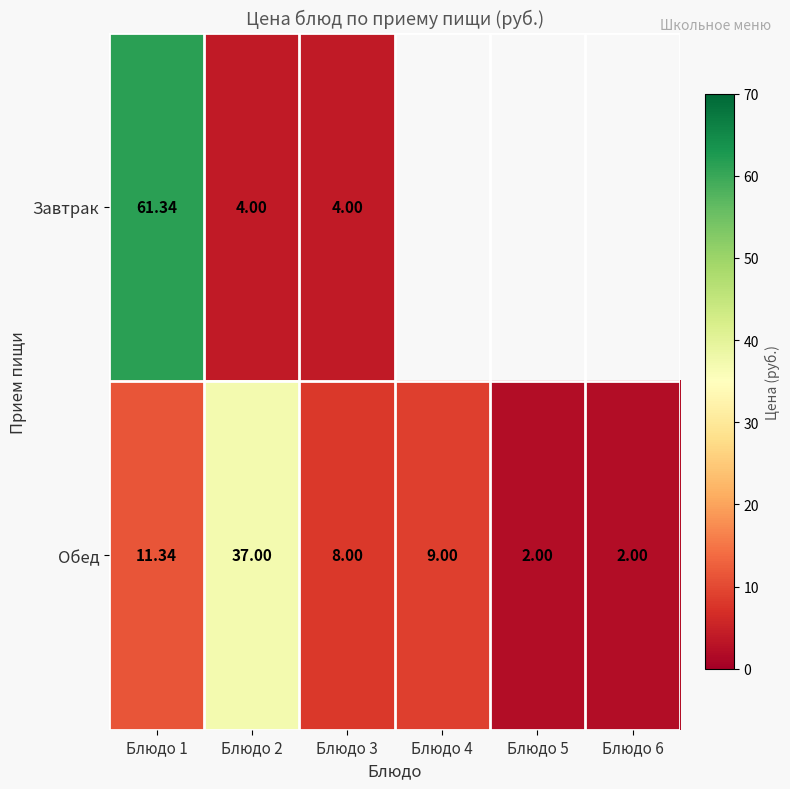

How many values in the Обед series are below 9?

3